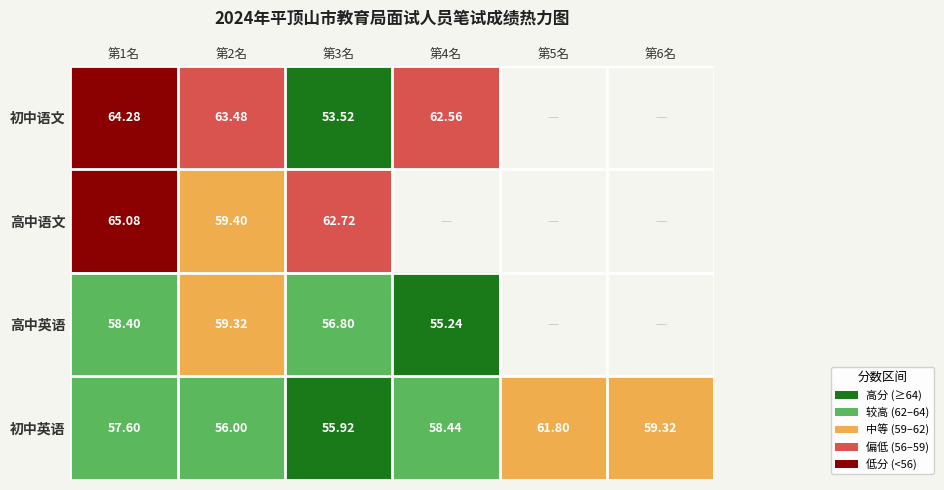

Which has a higher value, 第3名 or 第2名?

第2名